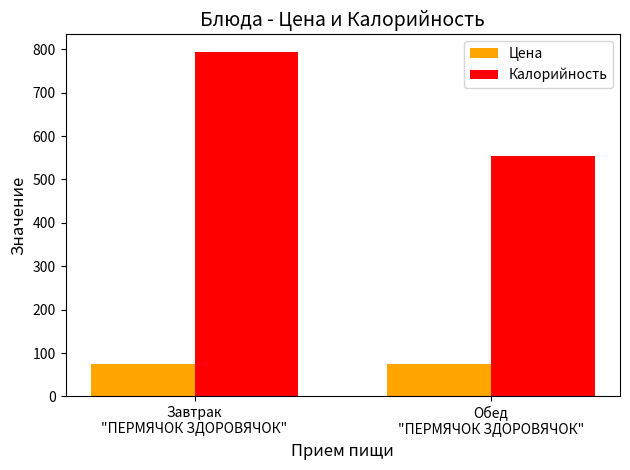

What position from the left is Завтрак
"ПЕРМЯЧОК ЗДОРОВЯЧОК"?

1